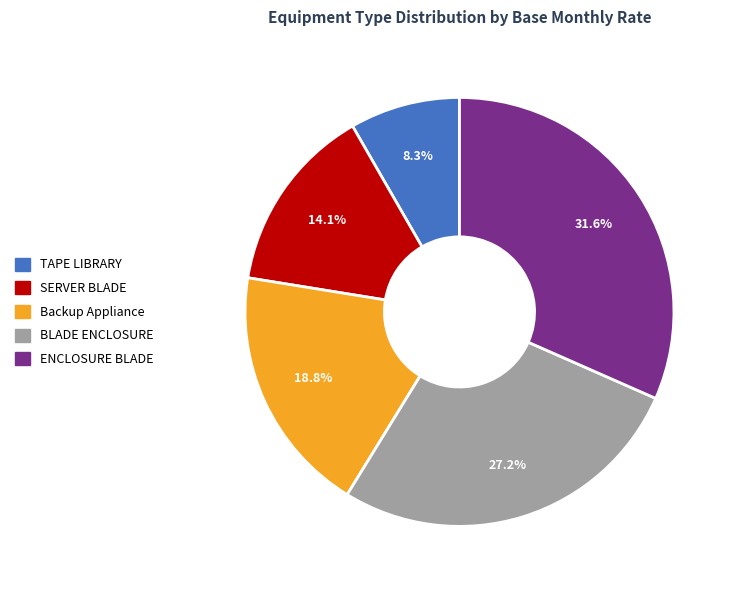

How many segments does this pie chart have?

5